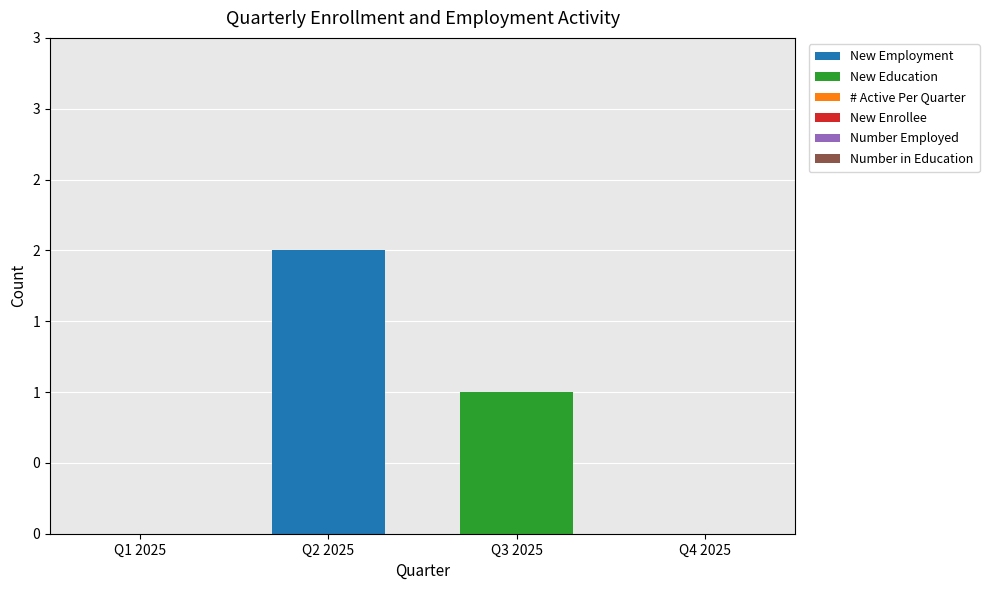

What are all the series names shown in the legend?

New Employment, New Education, # Active Per Quarter, New Enrollee, Number Employed, Number in Education